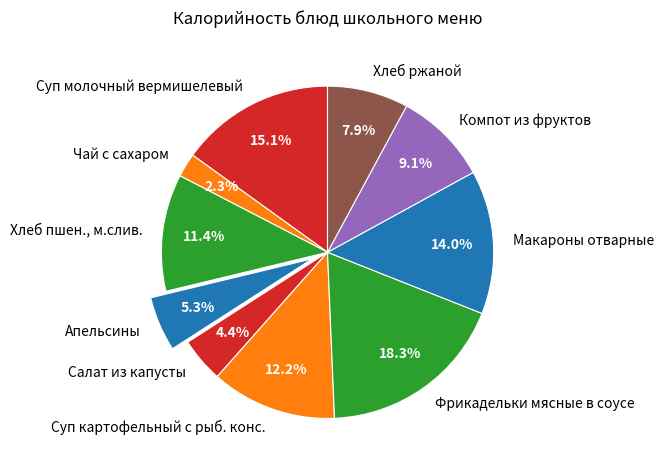

How many segments does this pie chart have?

10